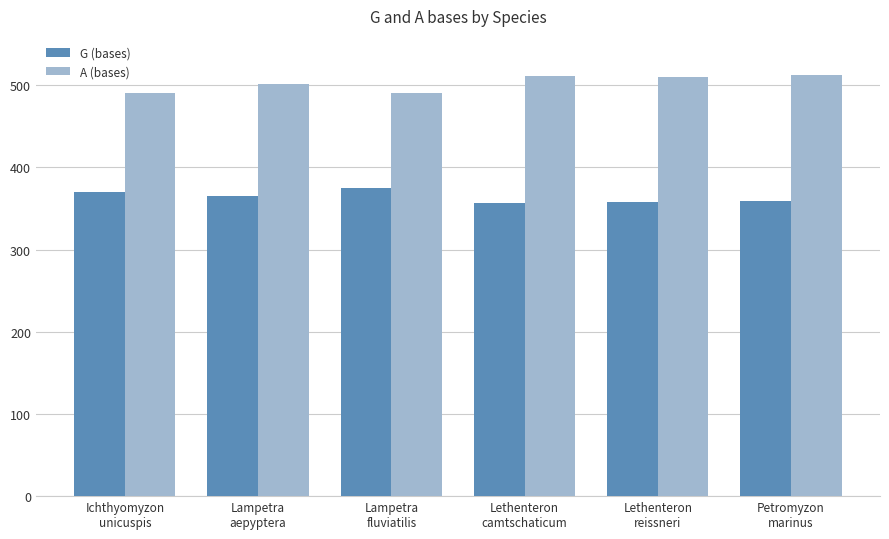

What position from the right is Lampetra
aepyptera?

5